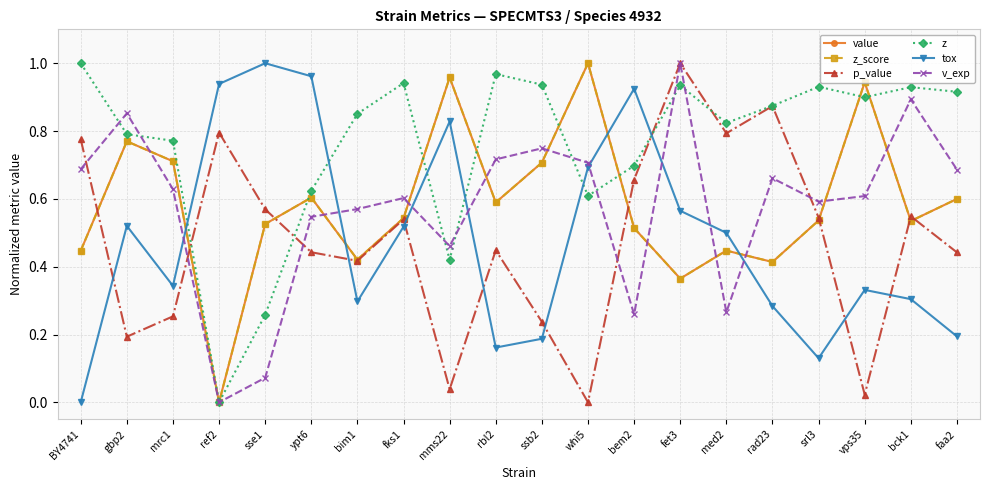

What is the label of the 8th point from the right?

bem2